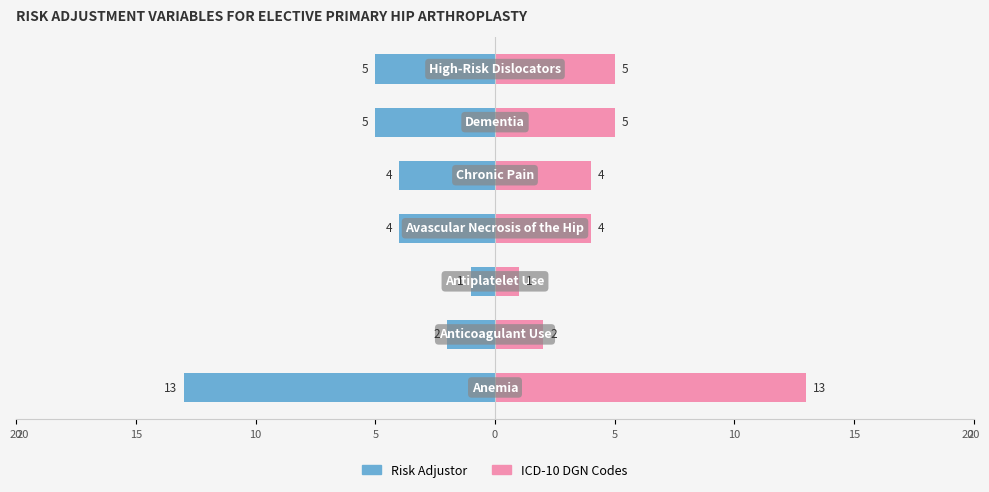

What are all the series names shown in the legend?

Risk Adjustor, ICD-10 DGN Codes